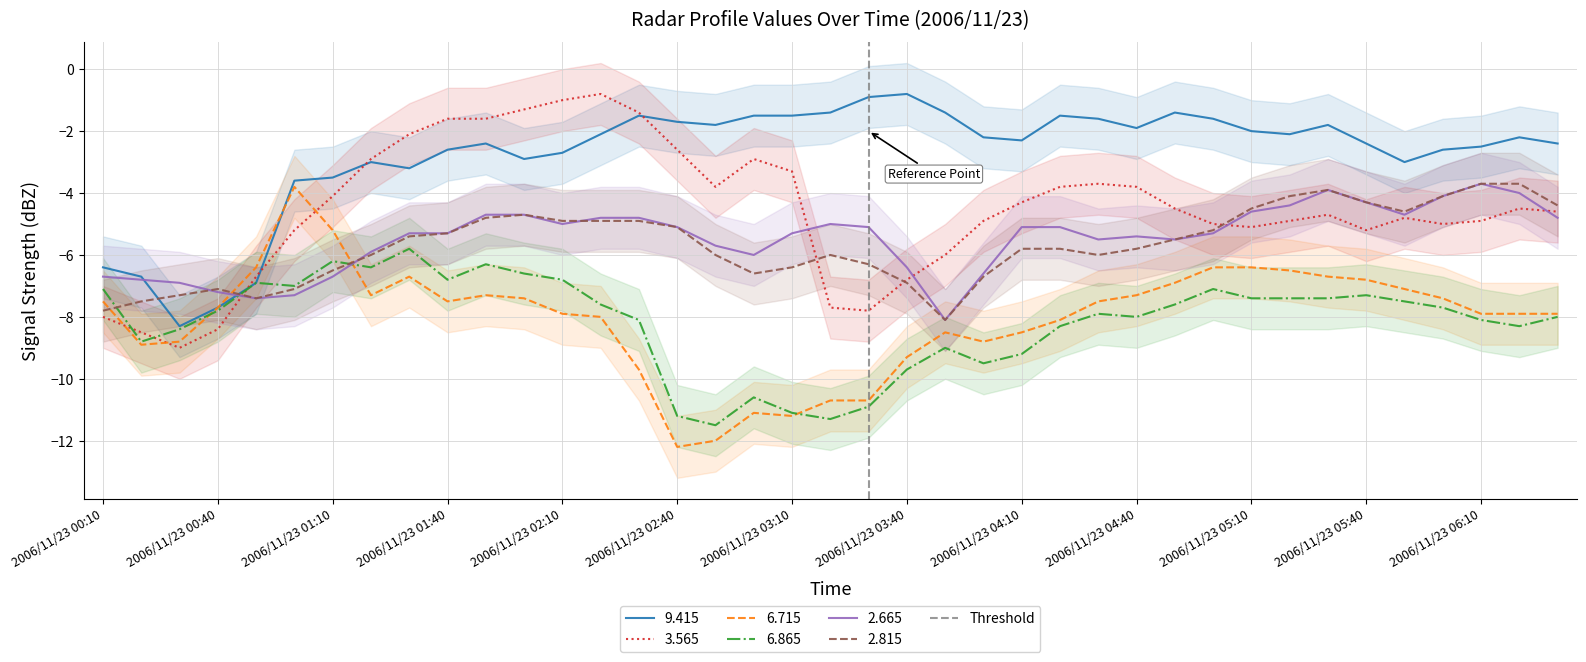

The value of 6.865 at 2006/11/23 00:10 is -3.6. True or false?

False